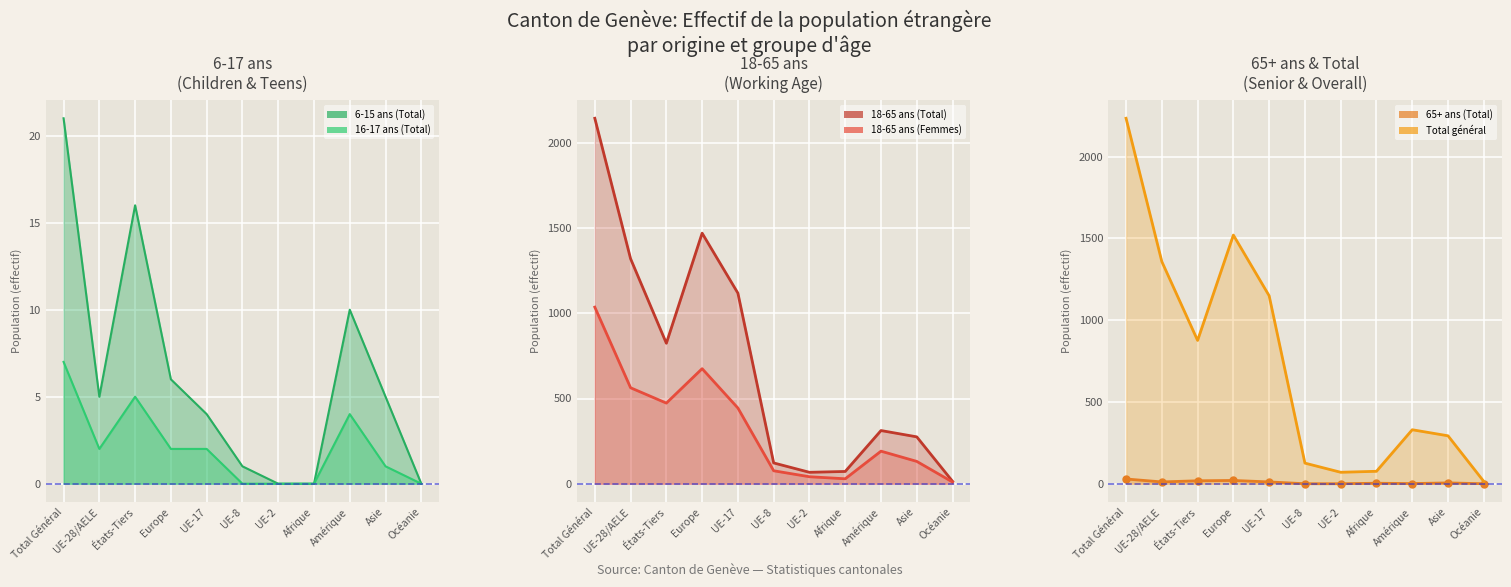

True or false: Total général has a value of 23 at Océanie.

False